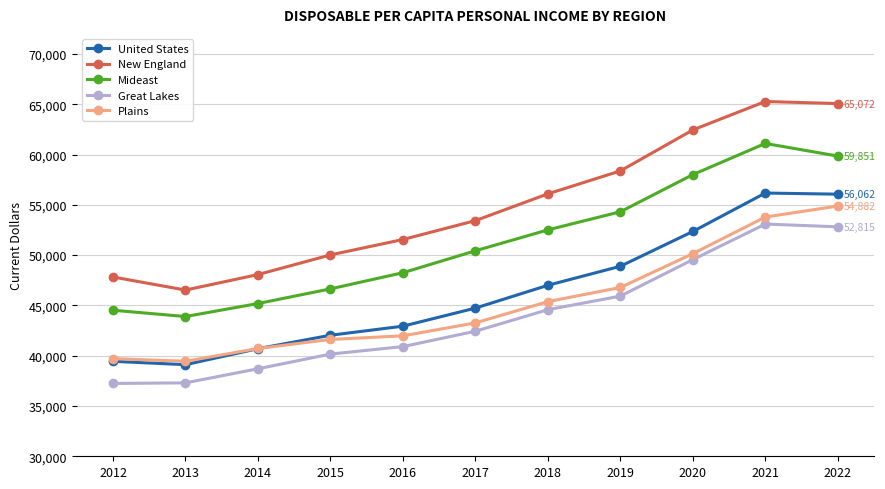

Is it true that New England equals 29590 at 2017?

False